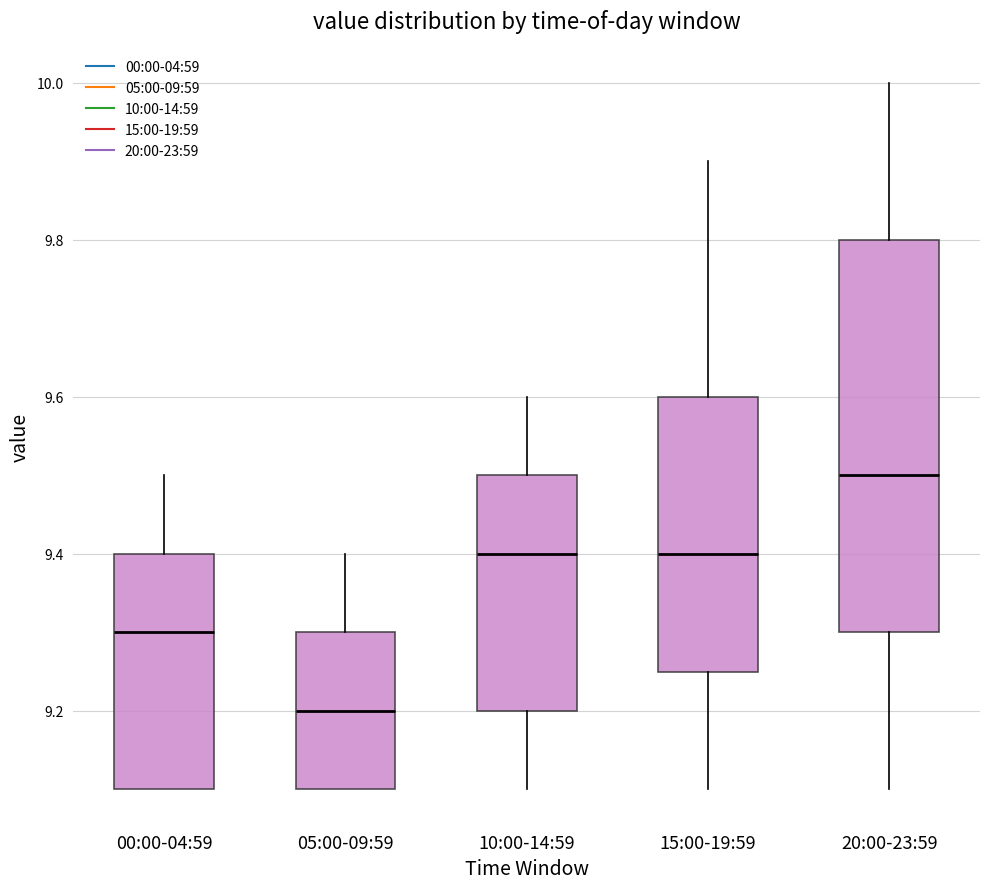

Which box's median line is the highest?

20:00-23:59